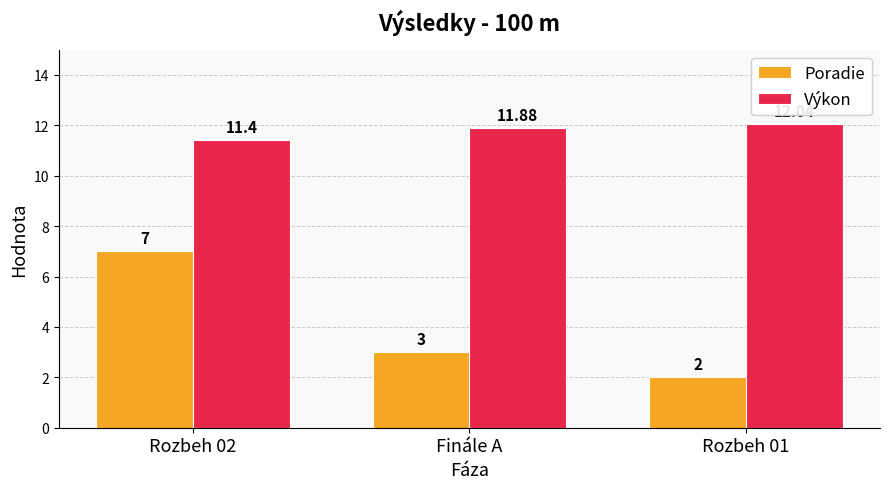

What is the difference between the highest and lowest values at Finále A?

8.9